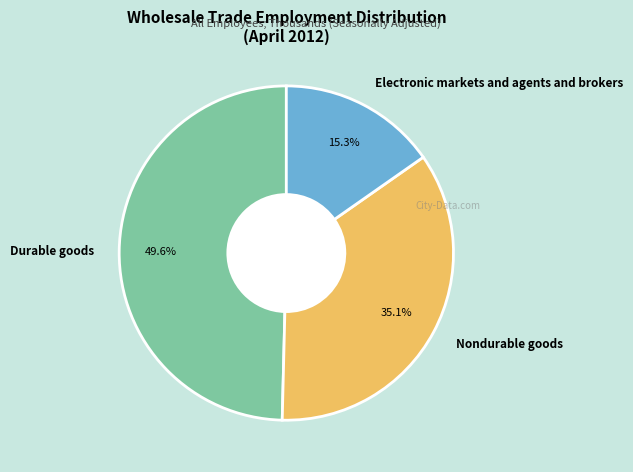

What portion of the pie excludes Electronic markets and agents and brokers?

84.7%